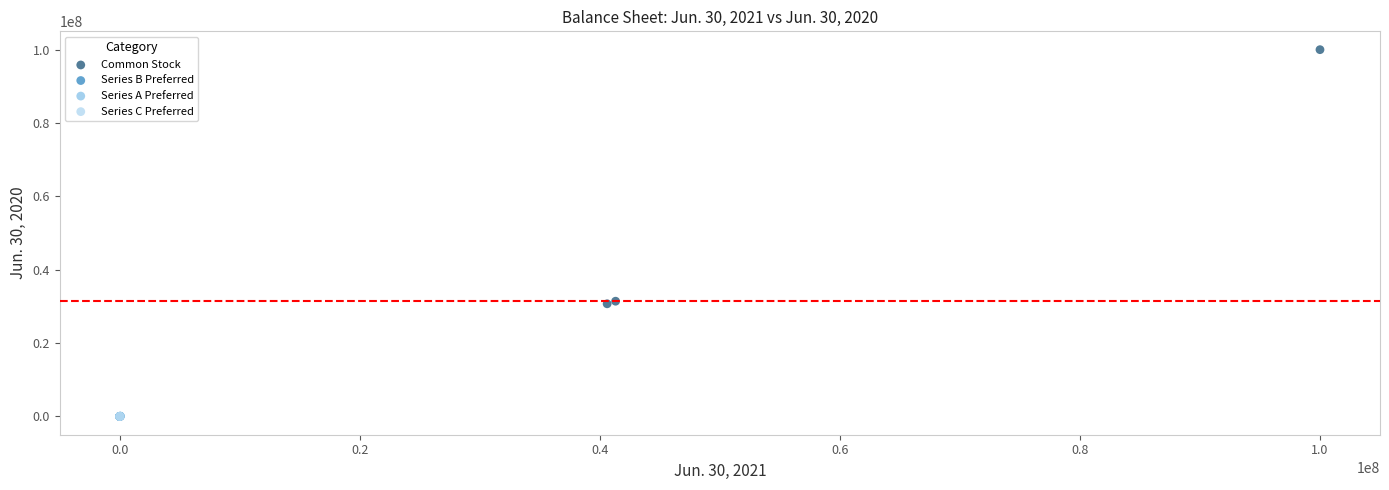

Which series has the widest spread of Y values?

Common Stock